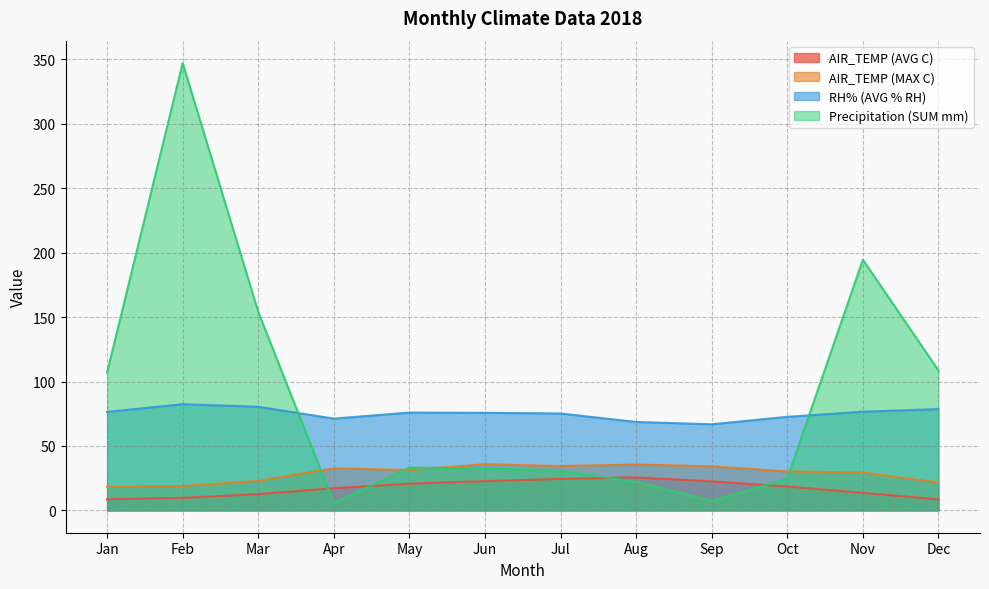

Reading right to left, transcribe all the data shown in this chart.

AIR_TEMP (AVG C): 8.5	13.6	18.5	22.5	25.6	24.4	22.7	20.7	17.2	12.6	9.7	8.6
AIR_TEMP (MAX C): 21.6	29.3	30.3	34.2	35.6	34.4	35.8	31.3	32.6	22.9	18.9	18.2
RH% (AVG % RH): 78.6	76.6	72.6	66.8	68.6	75.2	75.7	75.9	71.2	80.4	82.4	76.4
Precipitation (SUM mm): 108.6	194.6	24.8	7.2	22.2	30.8	32.6	33.2	5.6	154.0	347.2	107.0